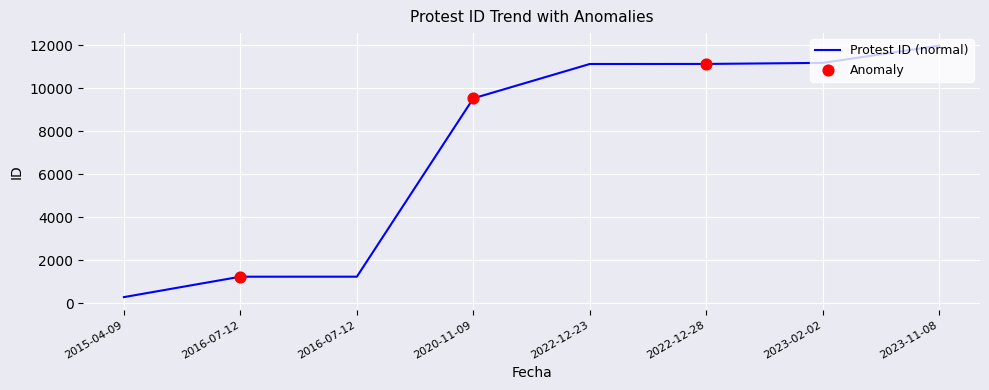

What is the change in value from 2015-04-09 to 2022-12-23?

+10849